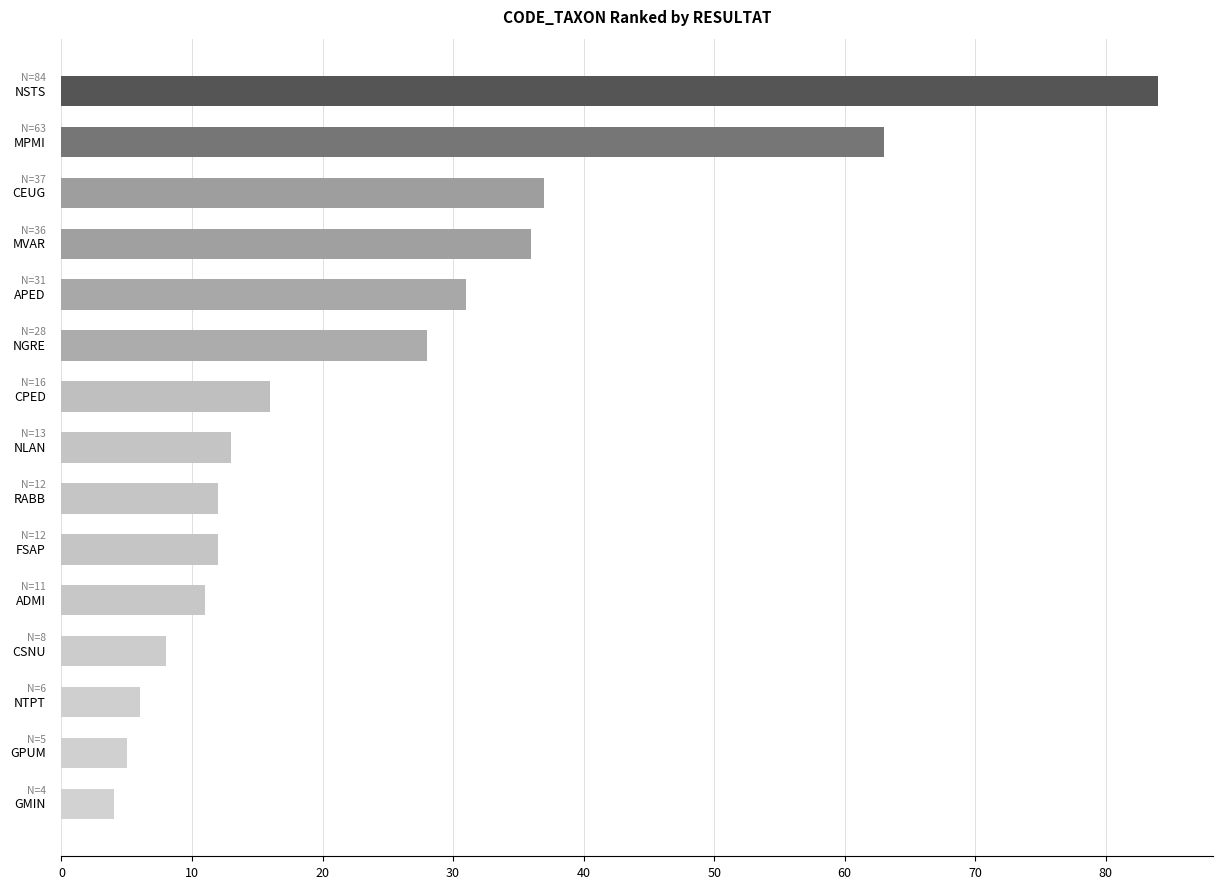

What is the difference between the maximum and second lowest values?

79